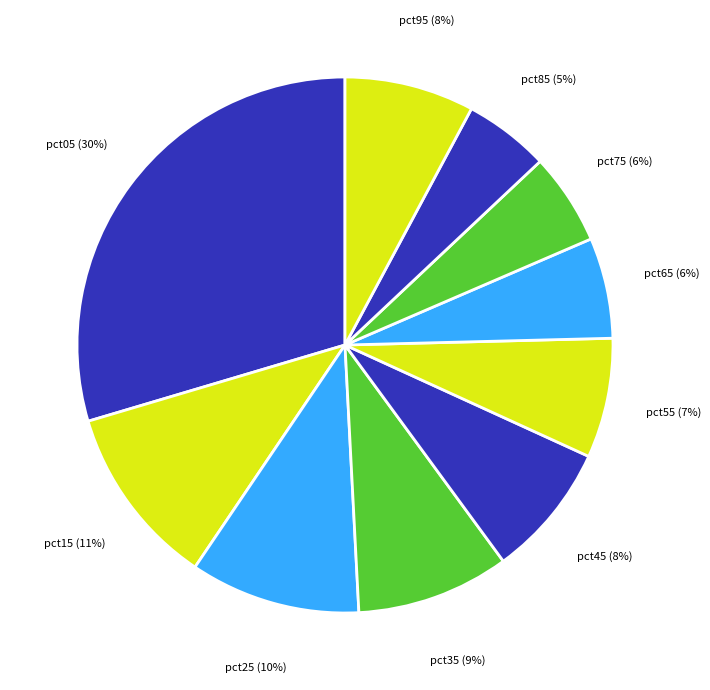

Is the sum of pct45 and pct85 greater than half?

No